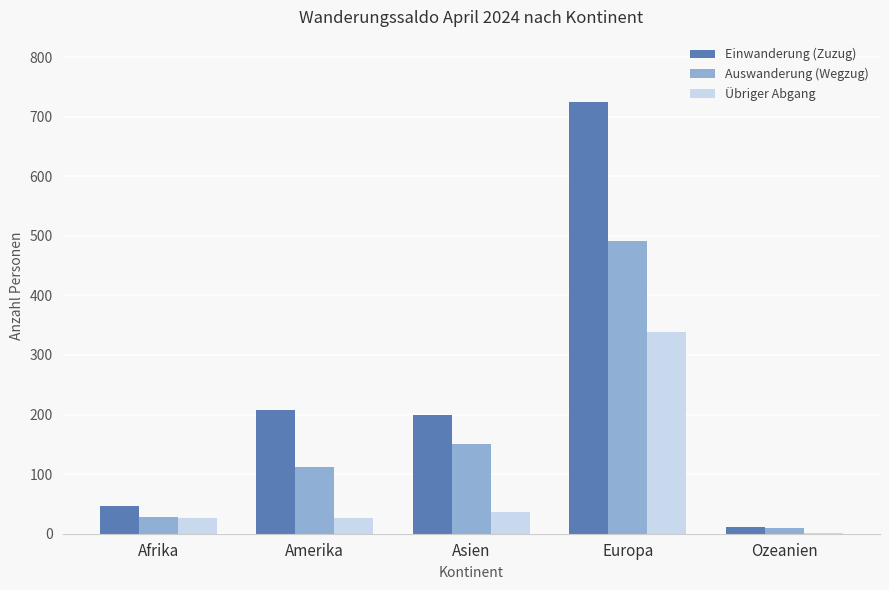

Where does the Einwanderung (Zuzug) series first go above 200?

Amerika